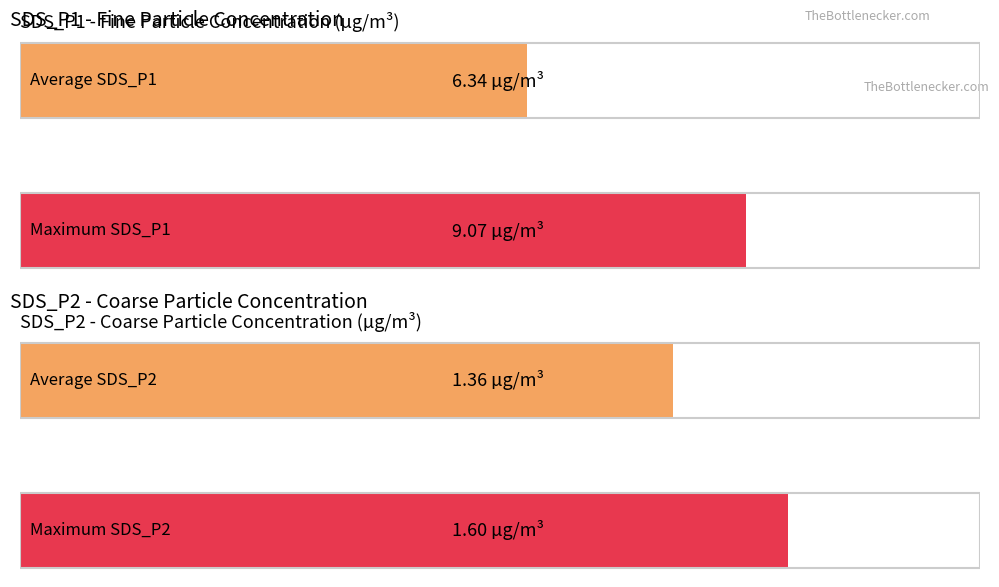

Rank the series by their maximum value, from highest to lowest.

SDS_P1, SDS_P2